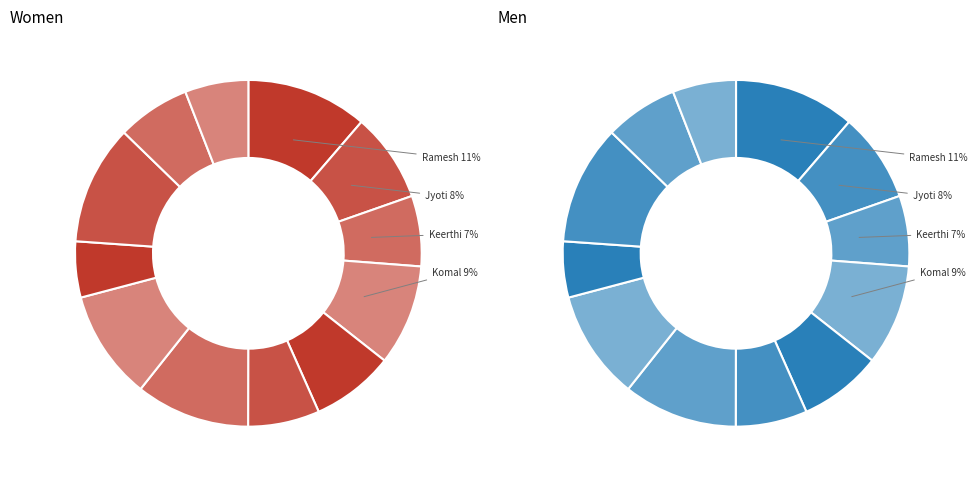

Is Simmi the majority of the pie?

No